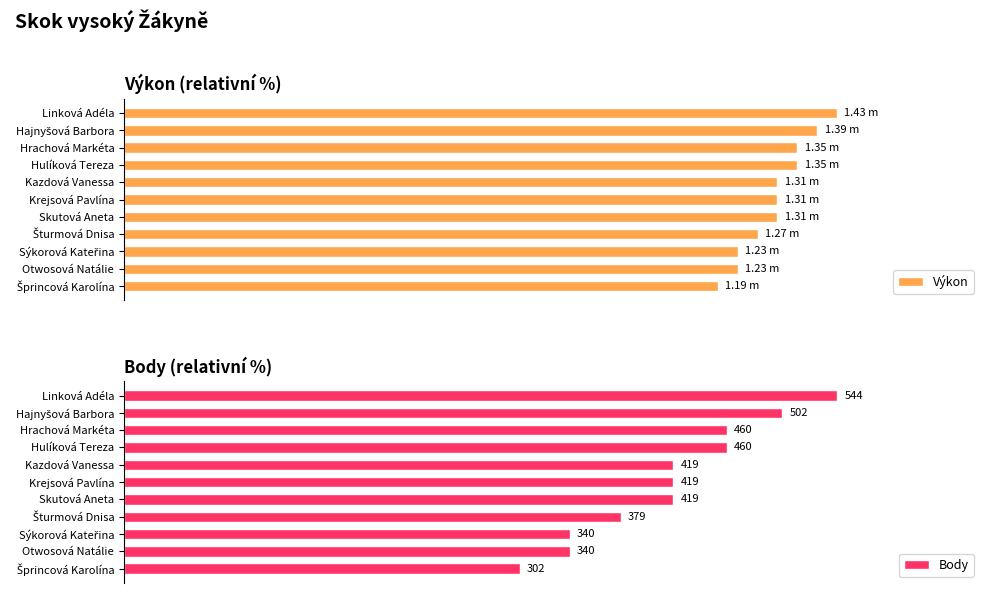

What is the maximum value for Výkon?

100.0